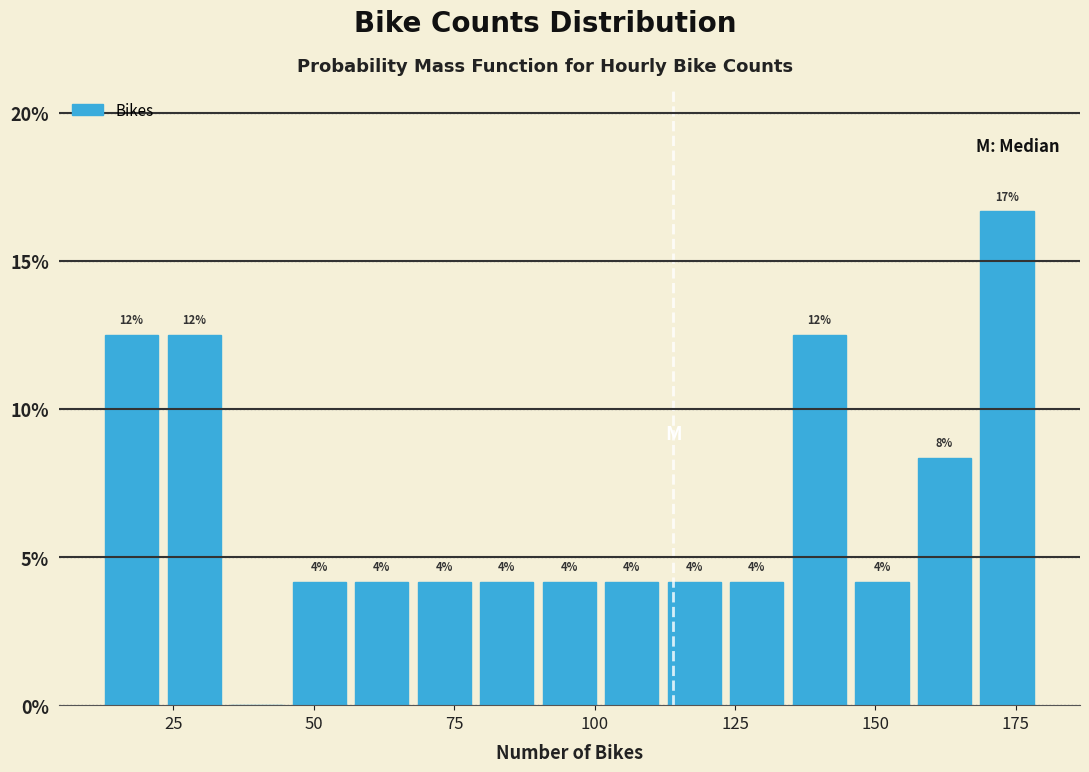

Around what value on the x-axis is the tallest bar? Give the approximate position of its centre, as read against the axis.

175